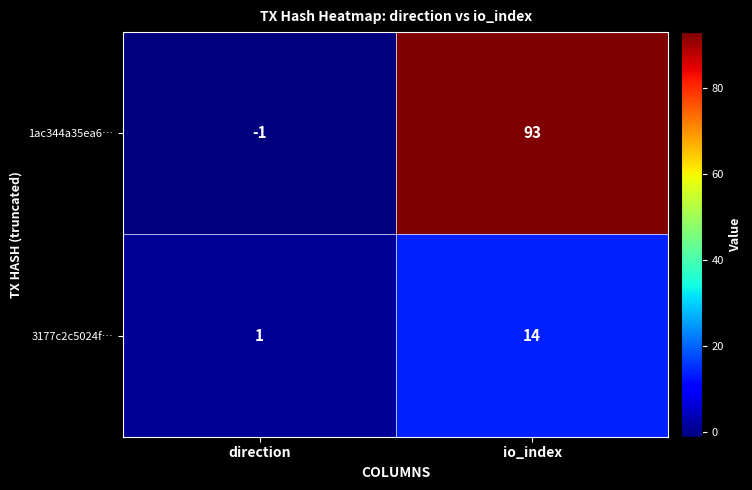

How many categories are shown in the chart?

2